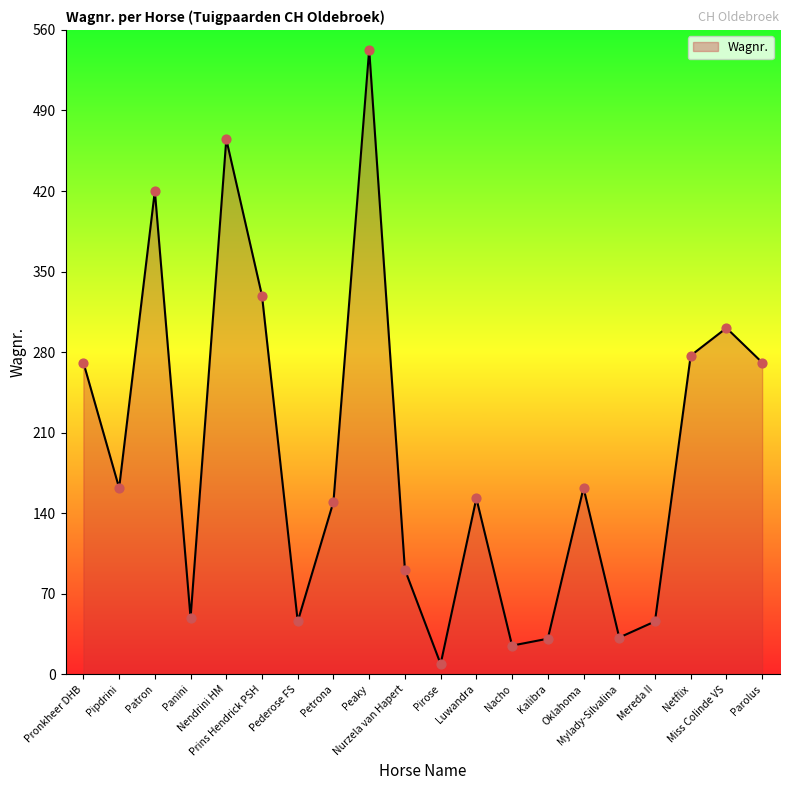

Between Luwandra and Panini, which is larger?

Luwandra